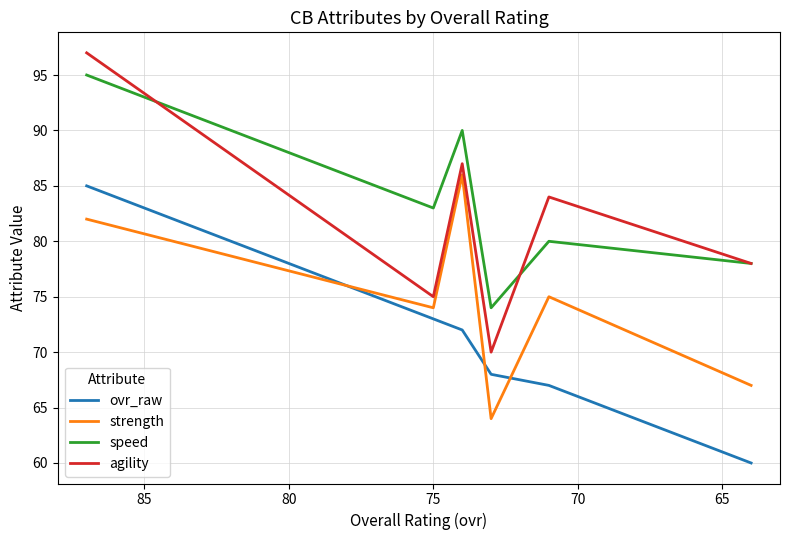

Which series has the widest spread of values?

agility